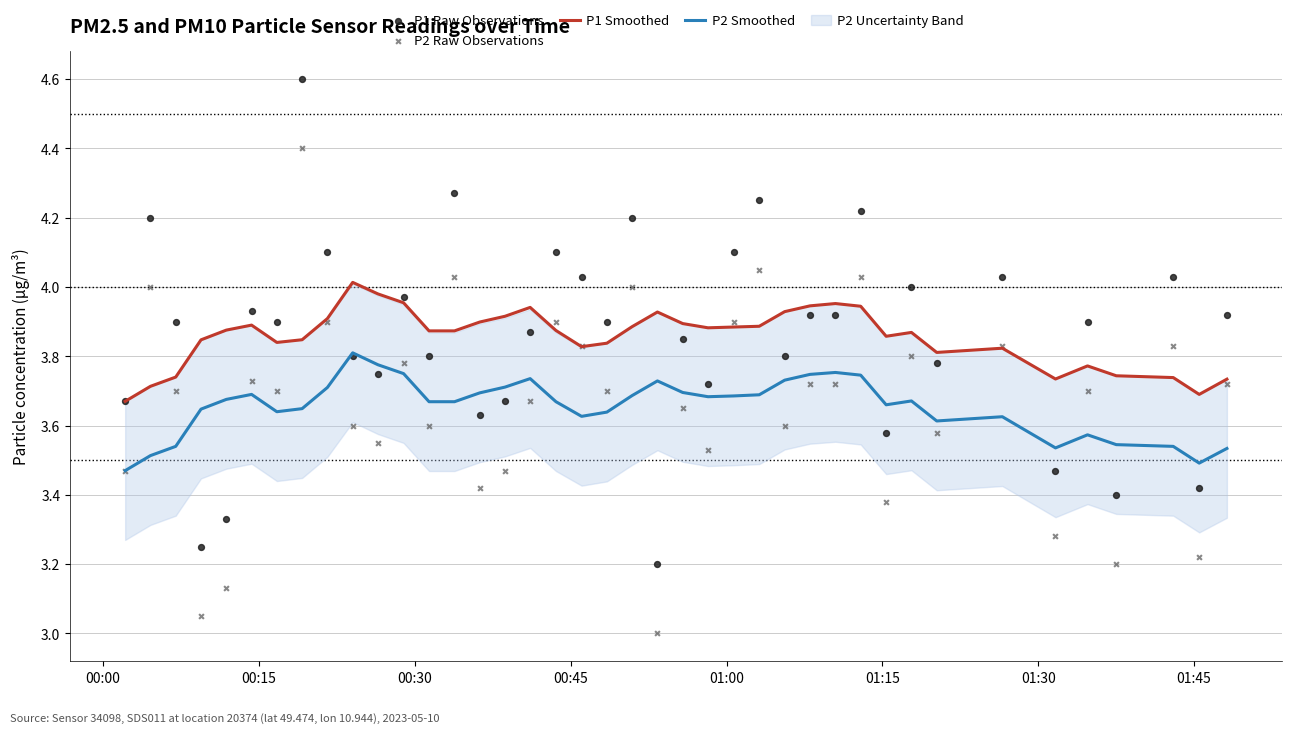

True or false: P1 Smoothed and P2 Smoothed cross at least once.

False